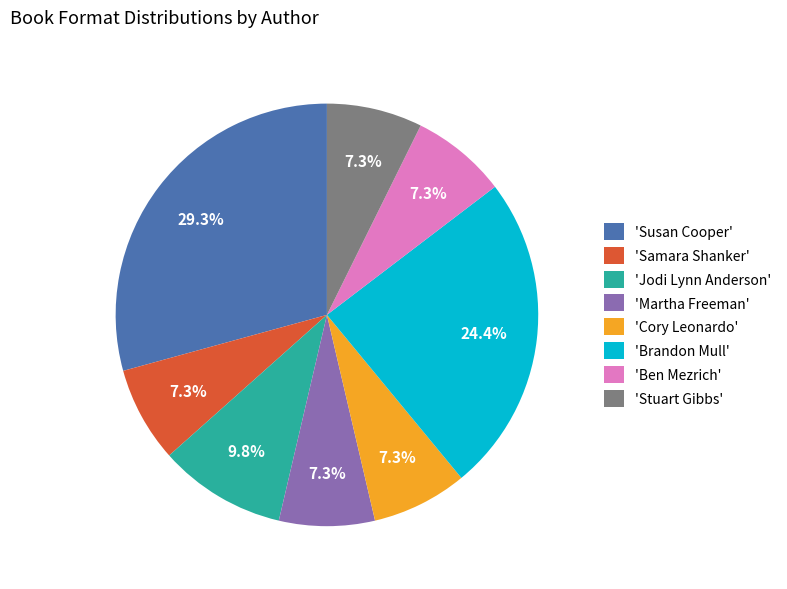

Which slice is the largest?

'Susan Cooper'